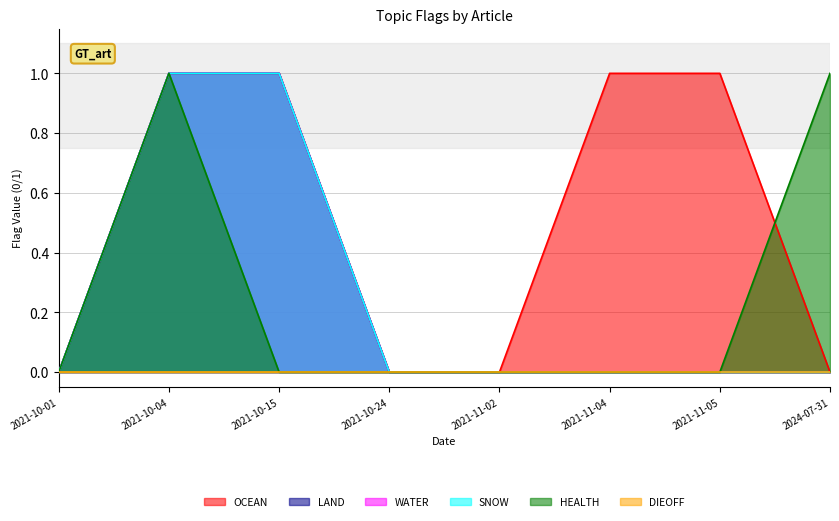

Is it true that LAND equals 0 at 2024-07-31?

True